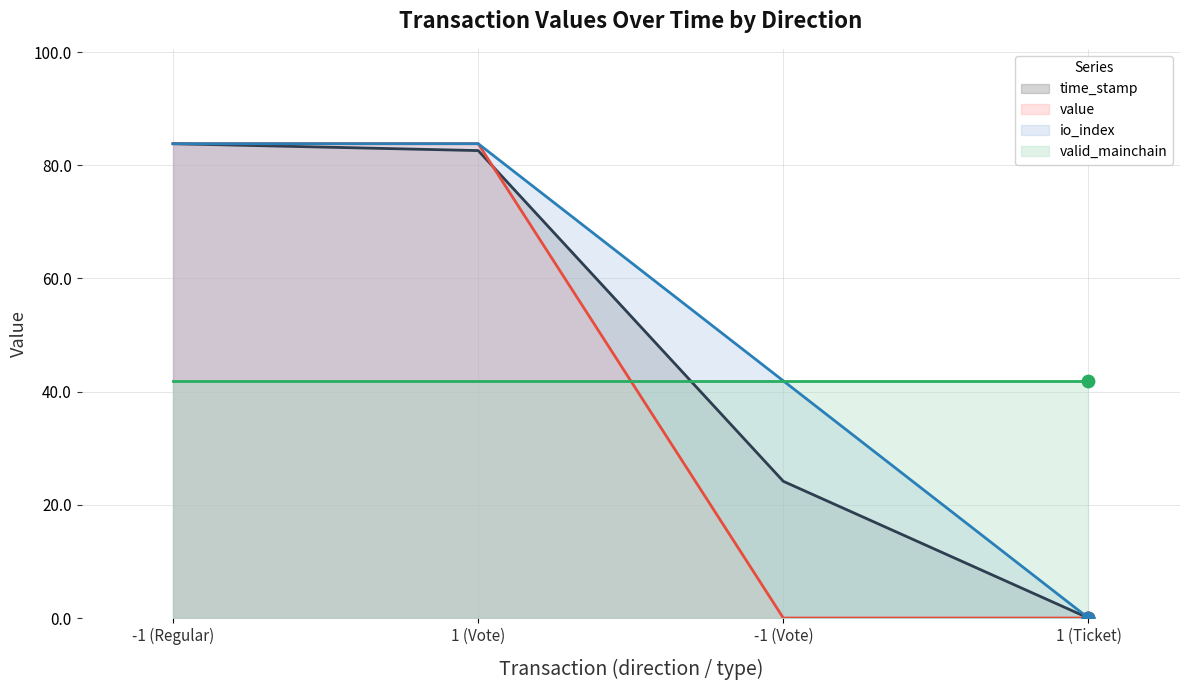

Which series reaches the minimum Y coordinate?

time_stamp (line)